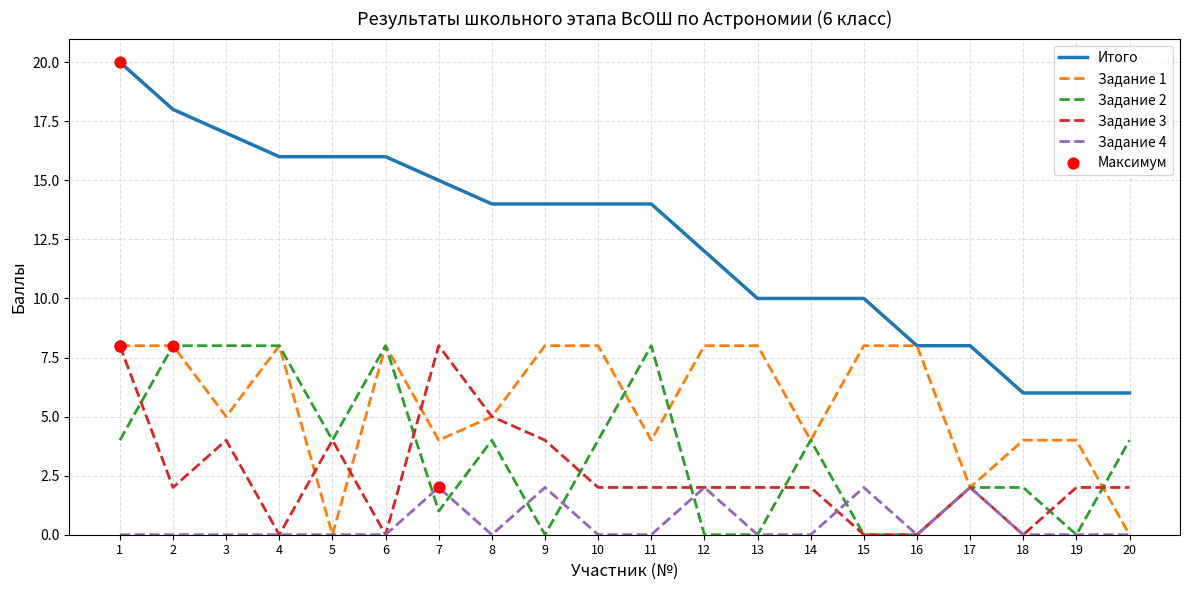

Which series changed the most between 4 and 9?

Задание 2